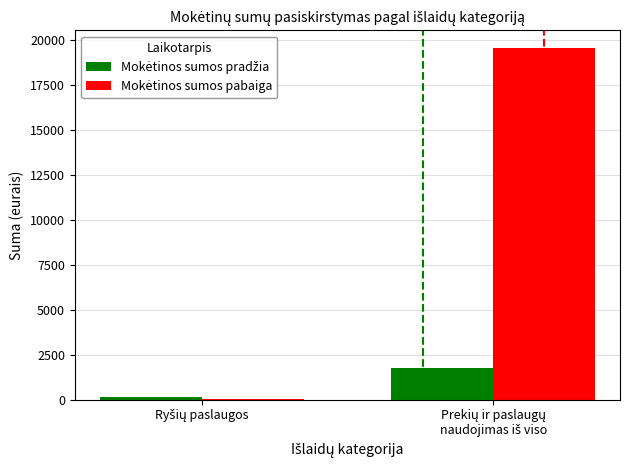

How many series are shown in this chart?

2